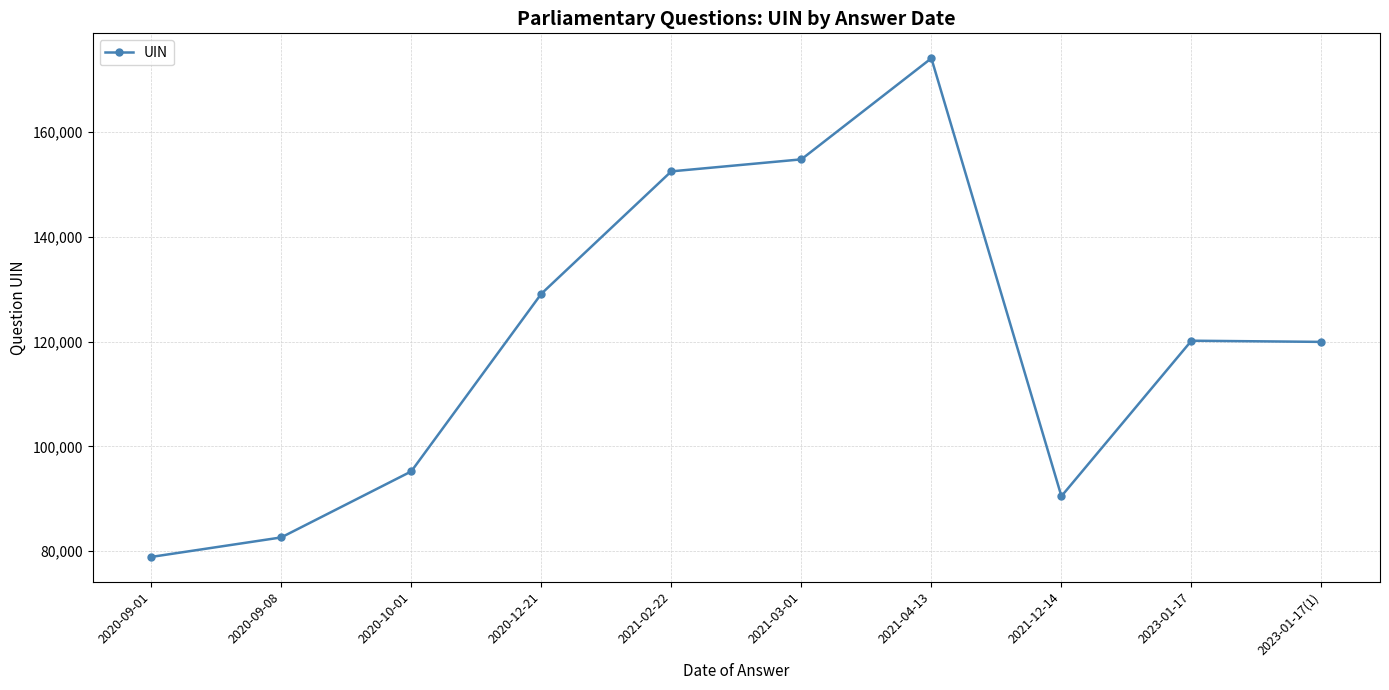

What position from the left is 2020-10-01?

3